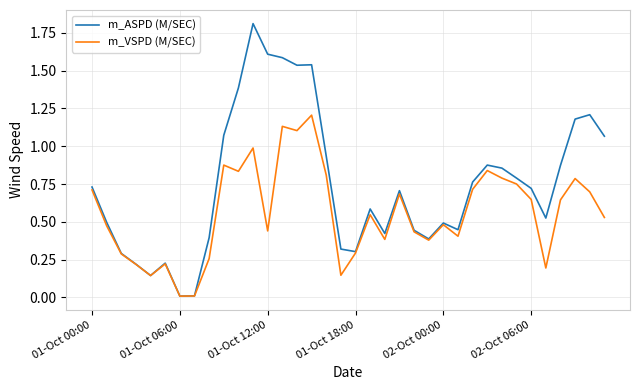

Which series has the largest range (max minus min)?

m_ASPD (M/SEC)